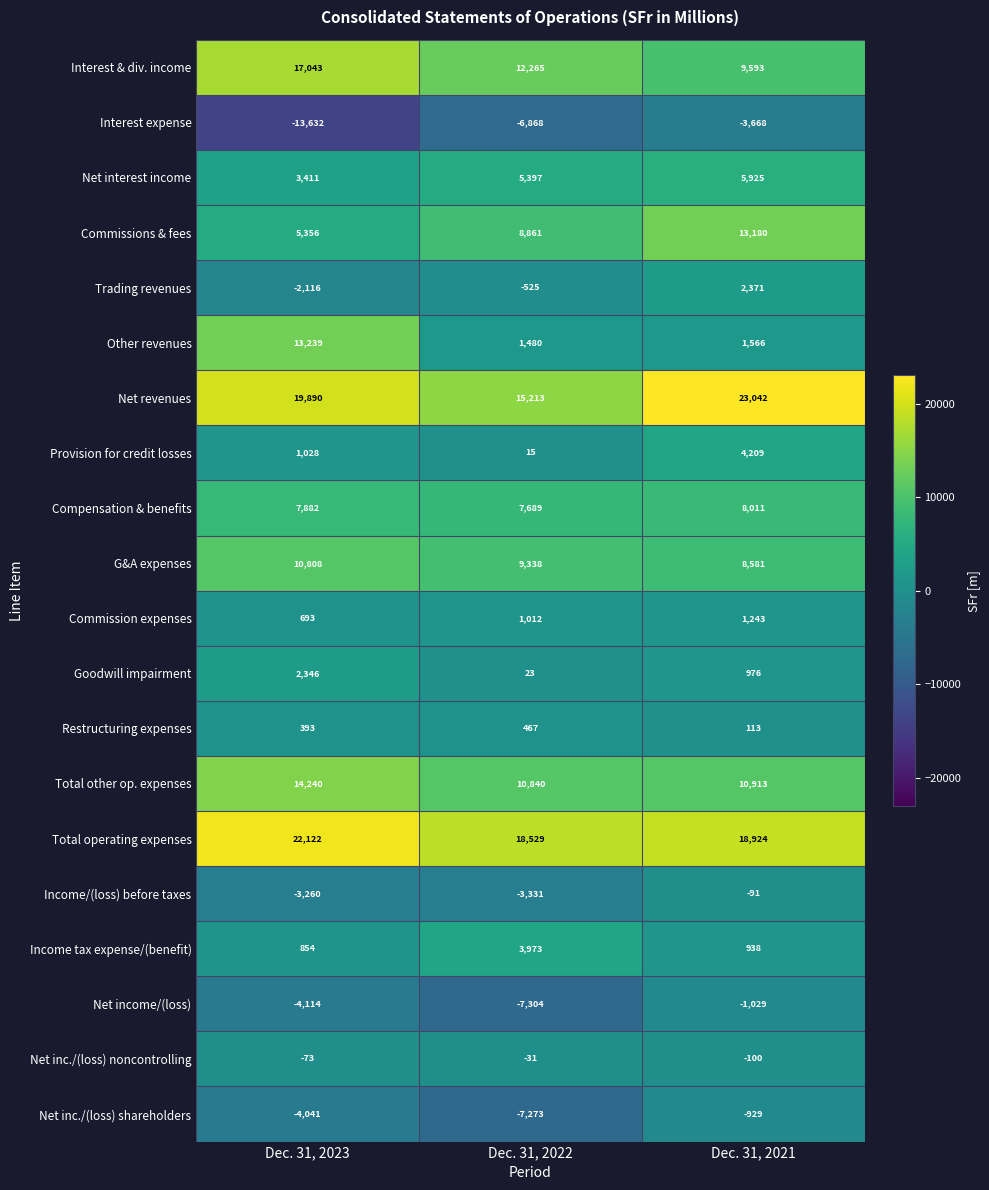

What is the difference between the highest and lowest values at Dec. 31, 2022?

25833